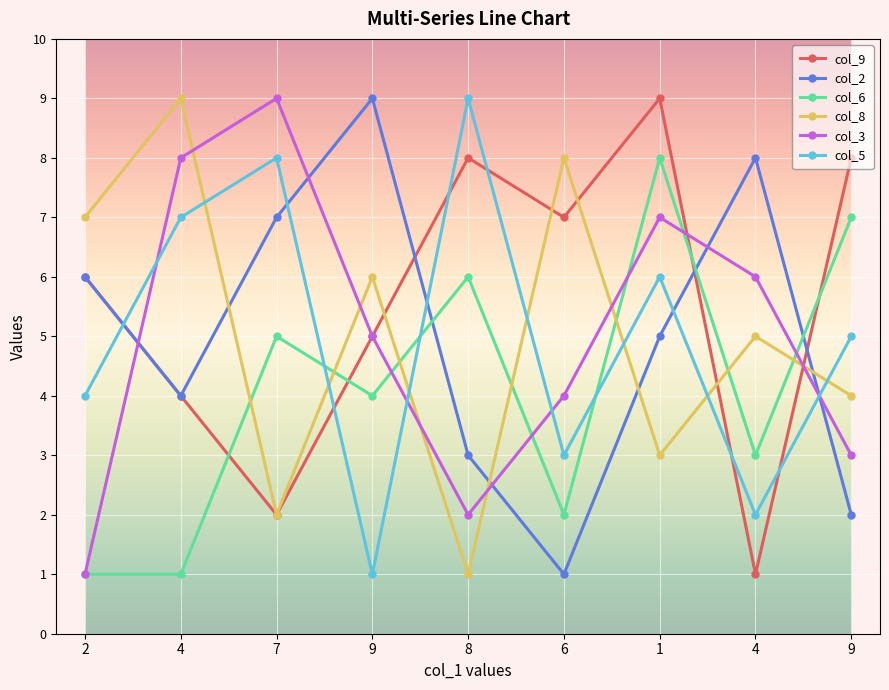

Reading left to right, transcribe all the data shown in this chart.

col_9: 6	4	2	5	8	7	9	1	8
col_2: 6	4	7	9	3	1	5	8	2
col_6: 1	1	5	4	6	2	8	3	7
col_8: 7	9	2	6	1	8	3	5	4
col_3: 1	8	9	5	2	4	7	6	3
col_5: 4	7	8	1	9	3	6	2	5